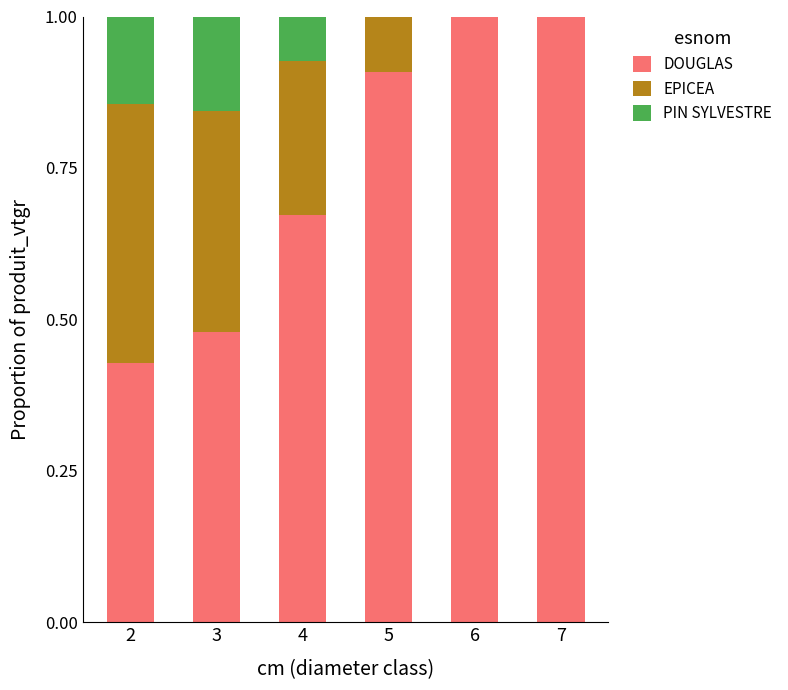

What is the total value across all series at 3?

1.0